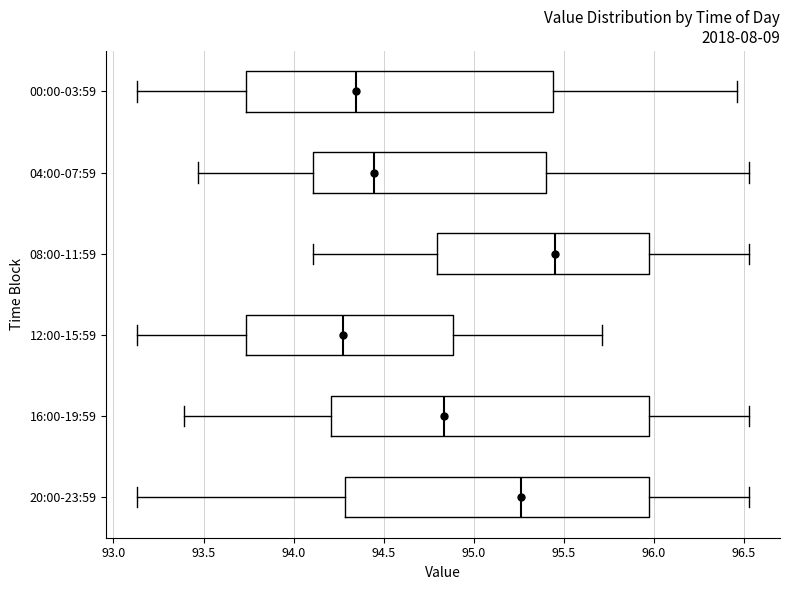

Where is the left edge of the box for 04:00-07:59 on the x-axis? The values are not printed on the chart, so give them approximately, as read against the axis.

94.10